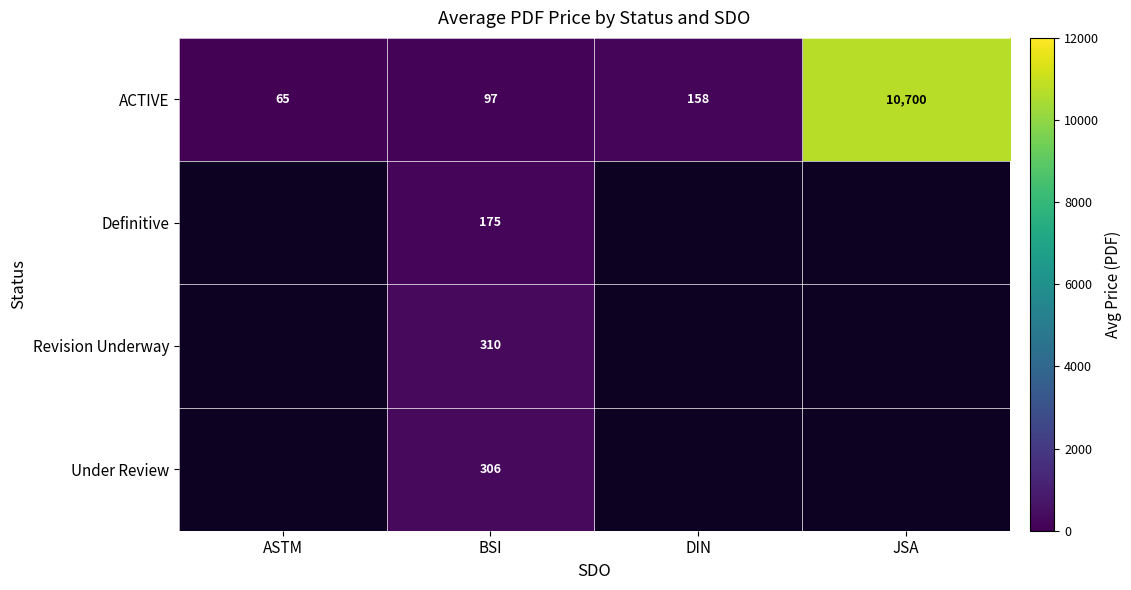

What is the difference between the highest and lowest values at BSI?

213